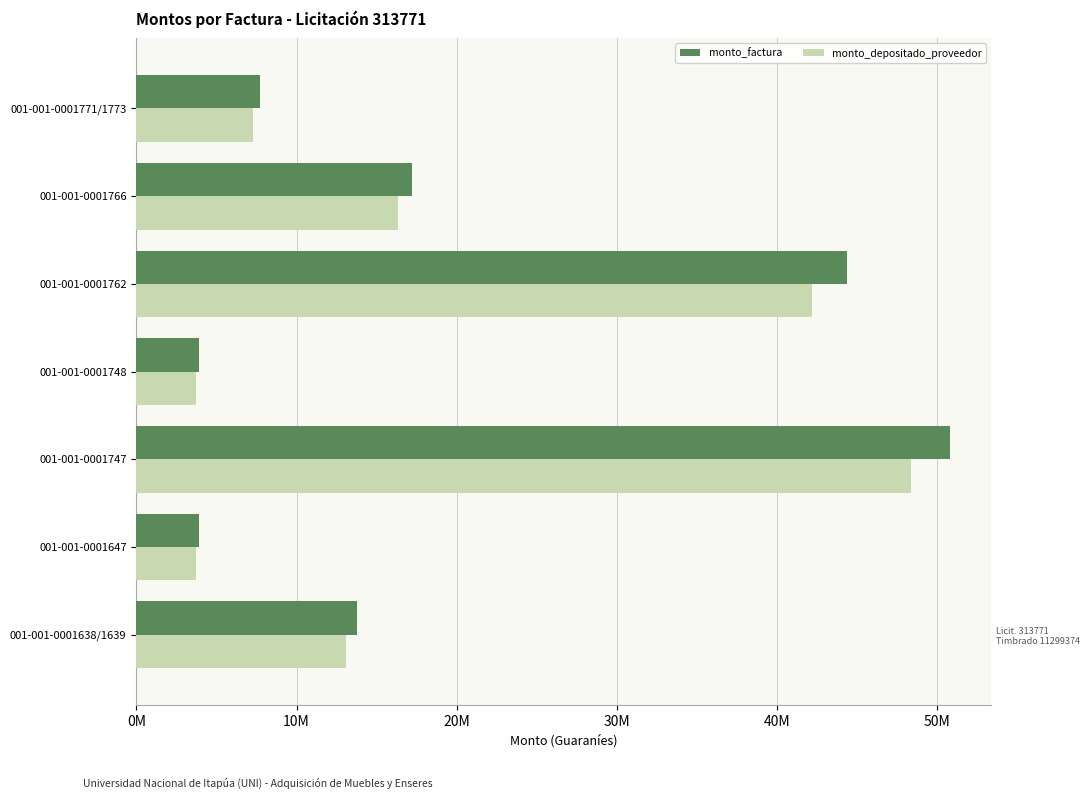

At how many categories does at least one series exceed 35447323?

2